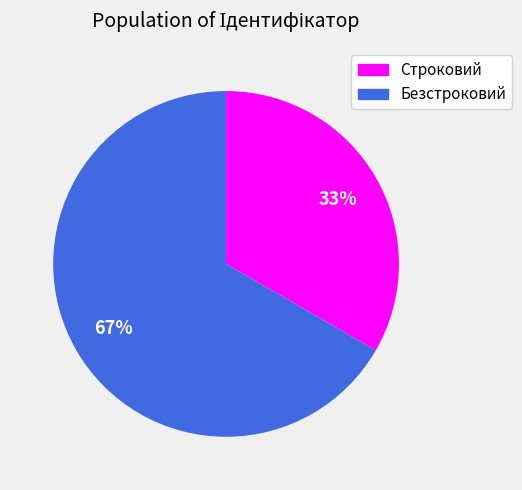

Between Безстроковий and Строковий, which is larger?

Безстроковий